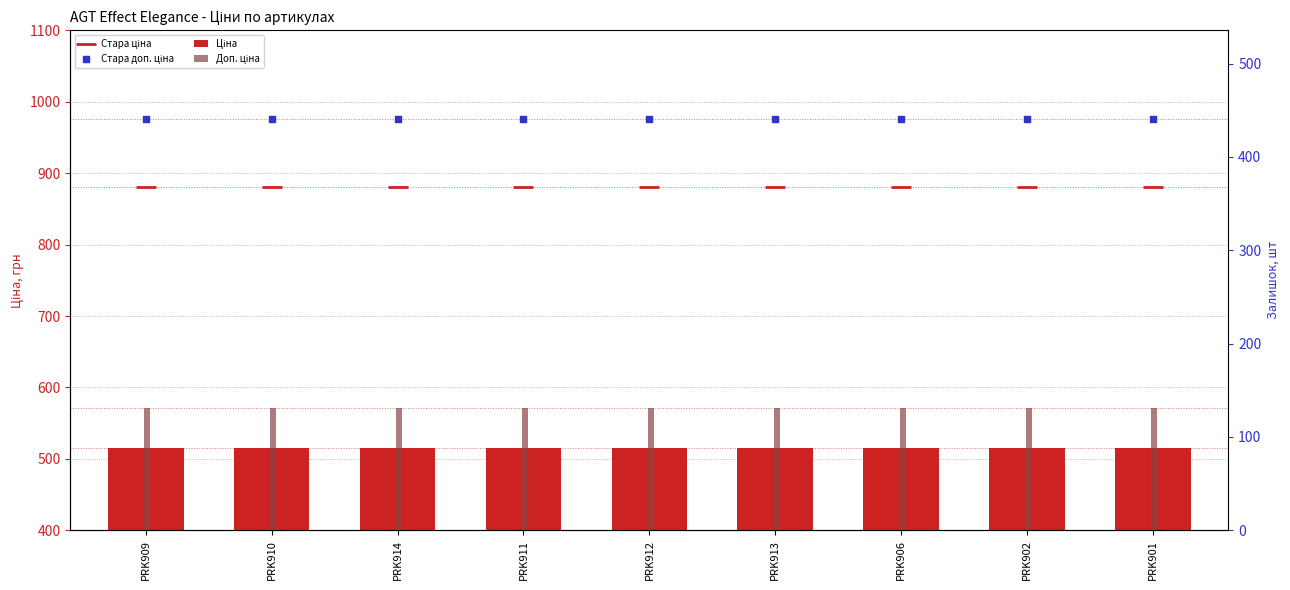

Which series has the largest total across all categories?

Стара доп. ціна